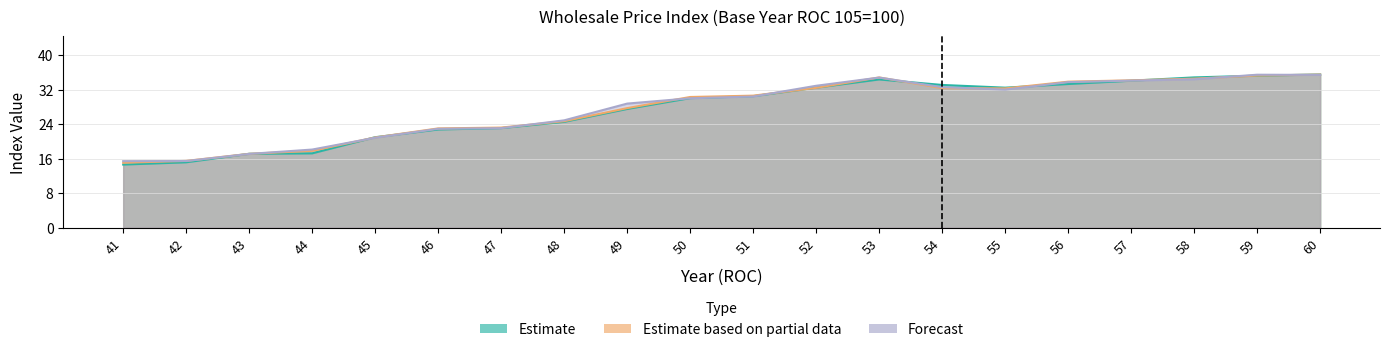

Which series has the widest spread of values?

Estimate